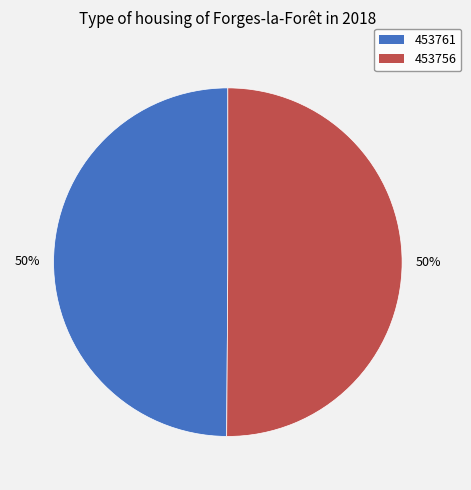

What percentage is the 453756 slice, to the nearest percent?

50%